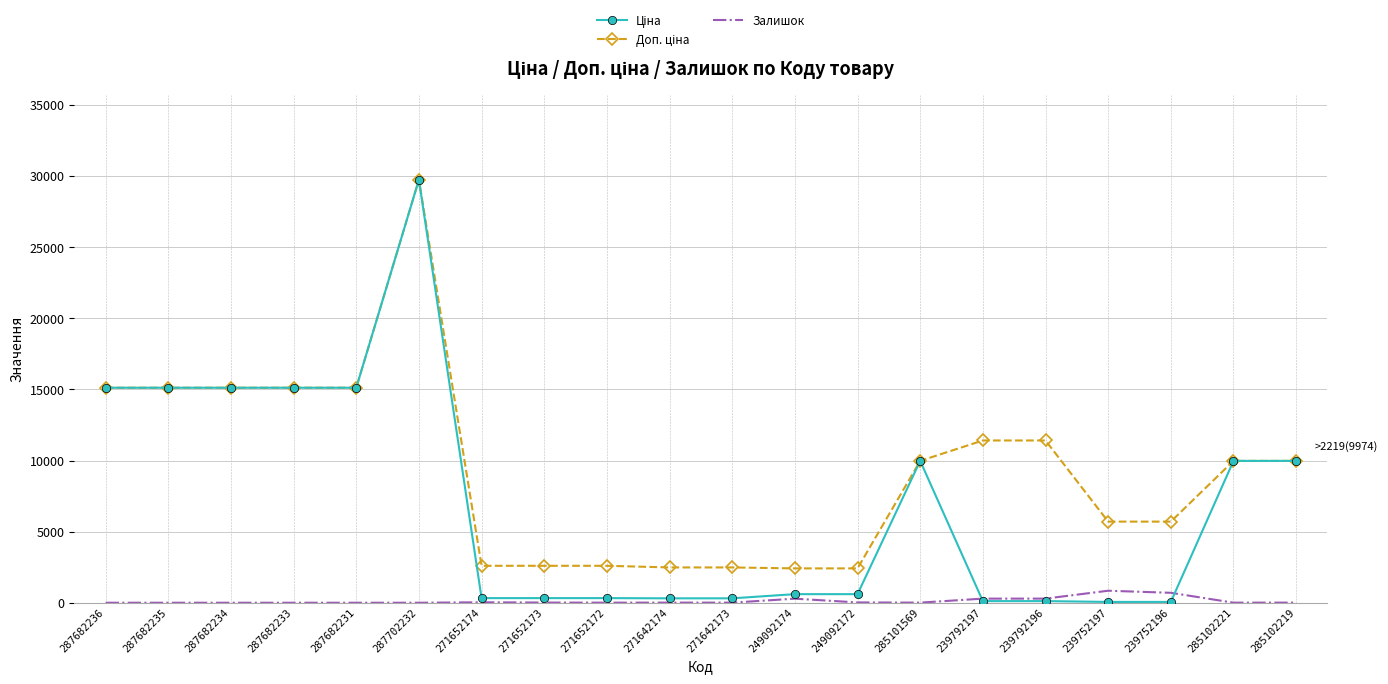

What is the total value across all series at 287682236?

30240.0